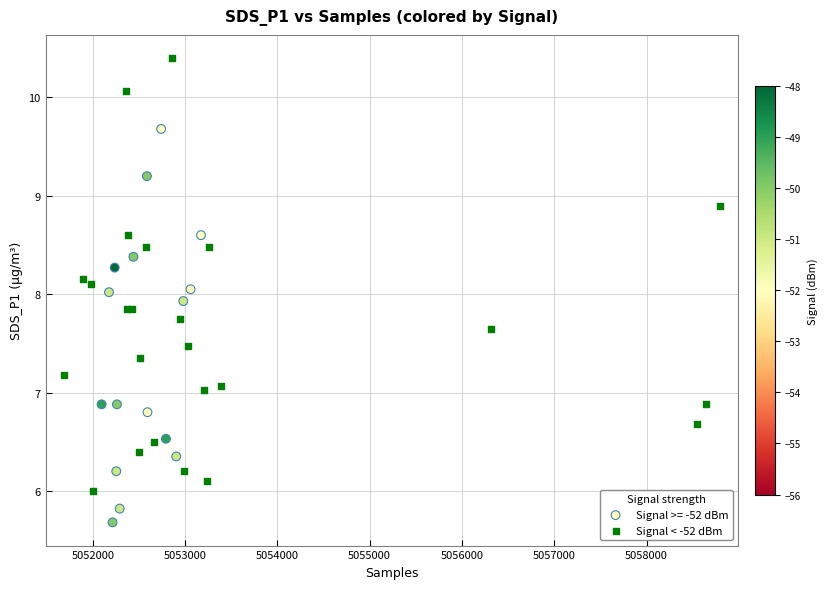

Which series reaches the minimum Y coordinate?

Signal >= -52 dBm